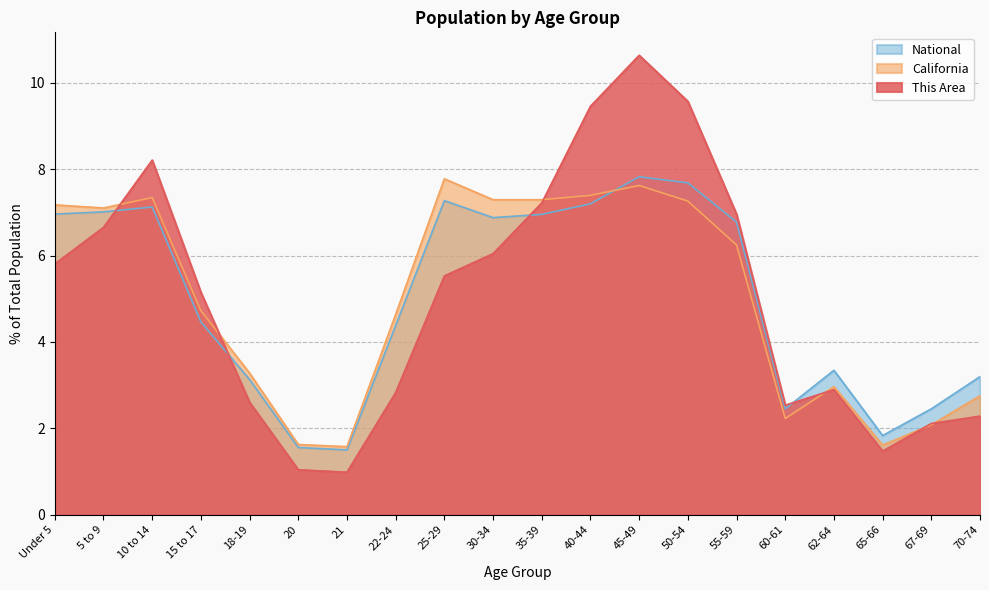

At which category does California reach its first local valley?

5 to 9